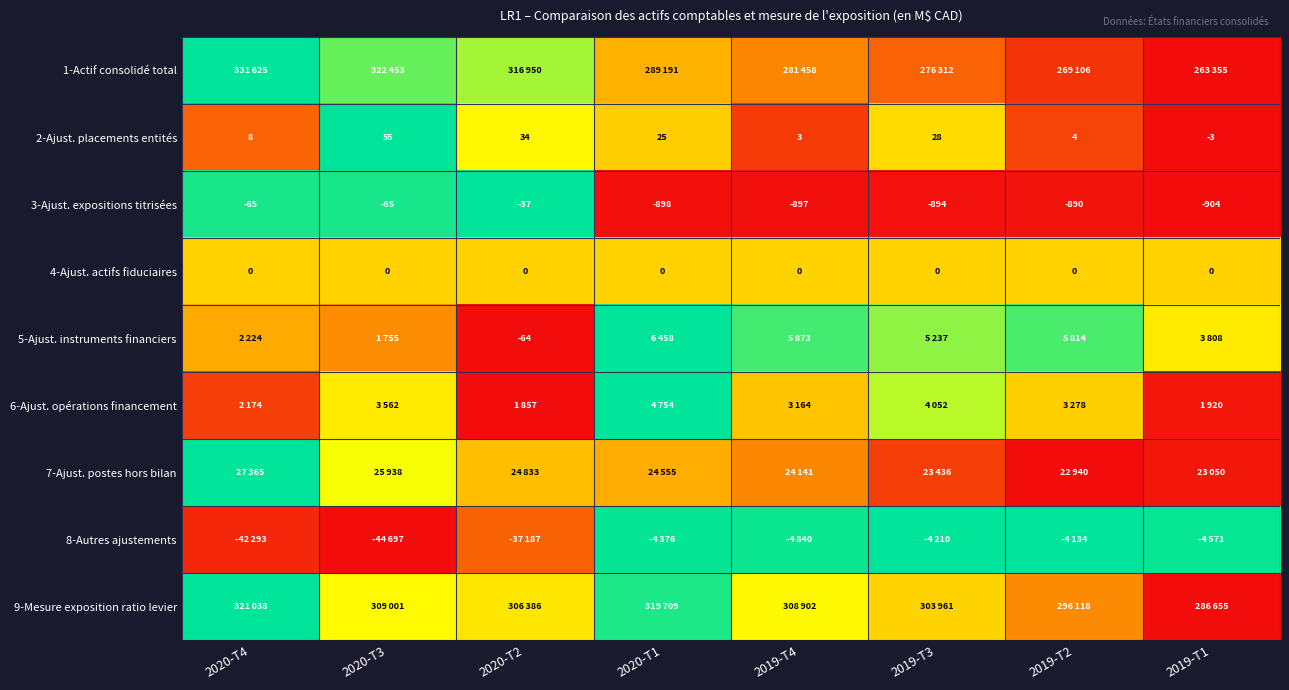

At how many categories does at least one series exceed 0?

8